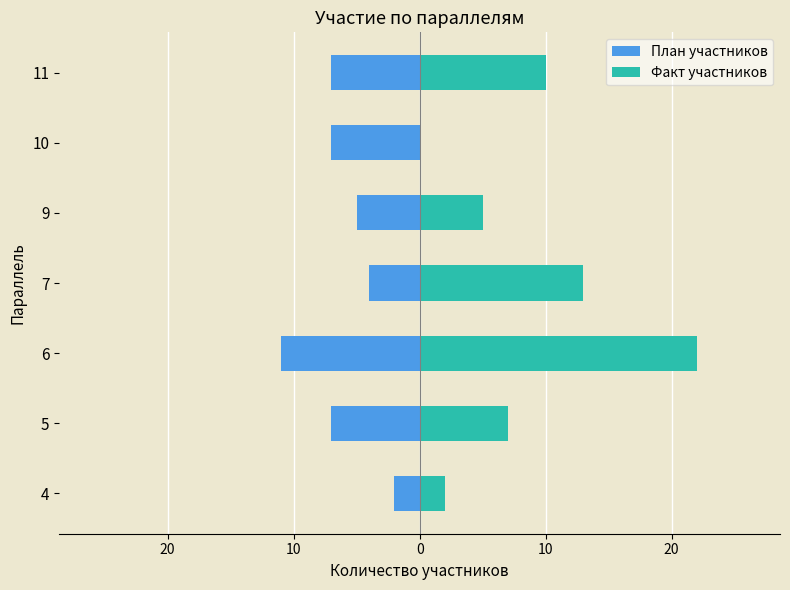

What is the highest value of the Факт участников series?

22